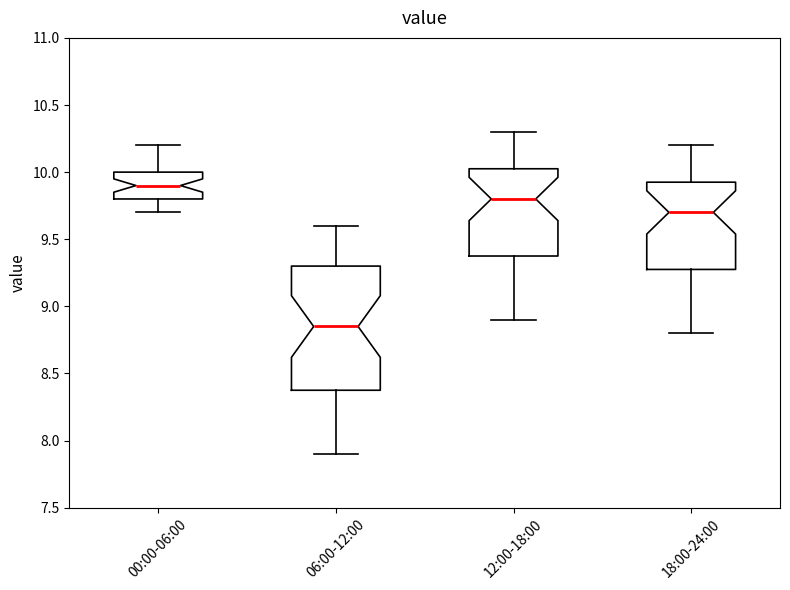

Reading left to right, read every box against the y-axis: the position of its median line, the range the box covers, and the ends of its whiskers. The values are not printed on the chart, so give them approximately, as read against the axis.

00:00-06:00: median 9.90, box 9.80 to 10.00, whiskers 9.70 to 10.20
06:00-12:00: median 8.85, box 8.40 to 9.30, whiskers 7.90 to 9.60
12:00-18:00: median 9.80, box 9.40 to 10.05, whiskers 8.90 to 10.30
18:00-24:00: median 9.70, box 9.30 to 9.95, whiskers 8.80 to 10.20